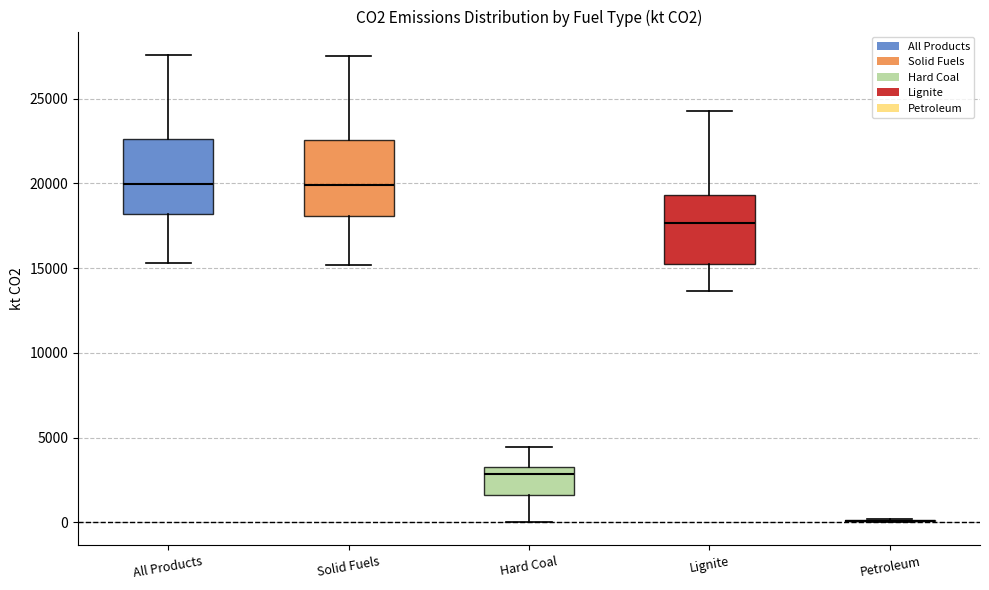

Reading left to right, transcribe this box plot: for each box, give where its median line is, the range the box spans, and where its two whiskers end, as read against the y-axis. The values are not printed on the chart, so give them approximately, as read against the axis.

All Products: median 20000, box 18000 to 22500, whiskers 15500 to 27500
Solid Fuels: median 20000, box 18000 to 22500, whiskers 15000 to 27500
Hard Coal: median 3000 (just below the box's upper edge), box 1500 to 3000, whiskers 0 to 4500
Lignite: median 17500, box 15000 to 19500, whiskers 13500 to 24000
Petroleum: box collapsed to a line at 0, whiskers 0 to 0